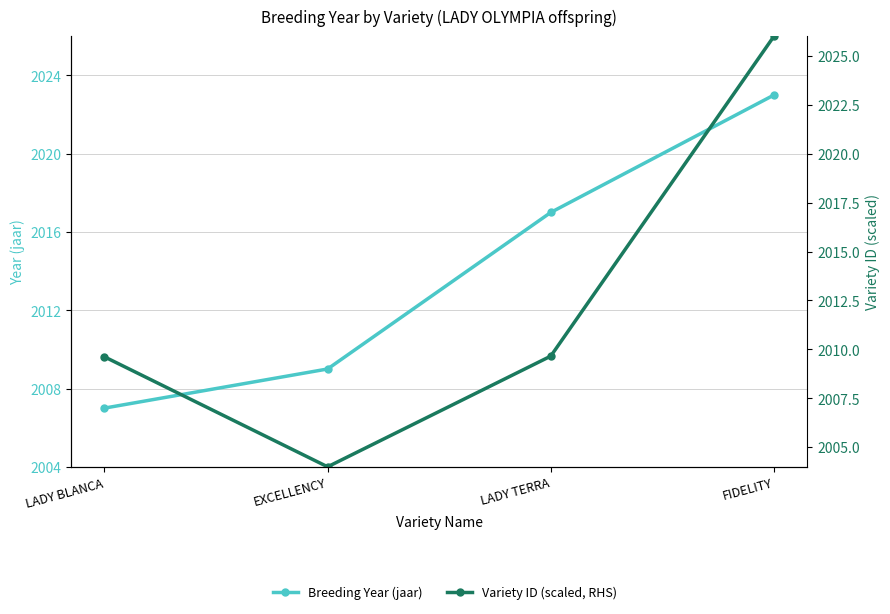

True or false: Variety ID (scaled, RHS) and Breeding Year (jaar) cross at least once.

True